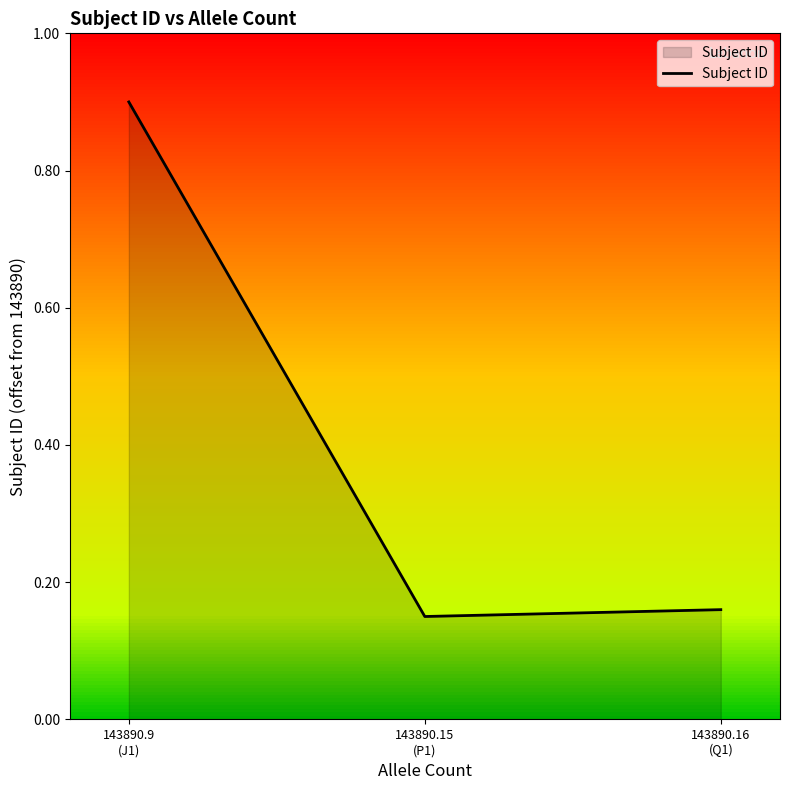

What is the sum of all values?

1.2